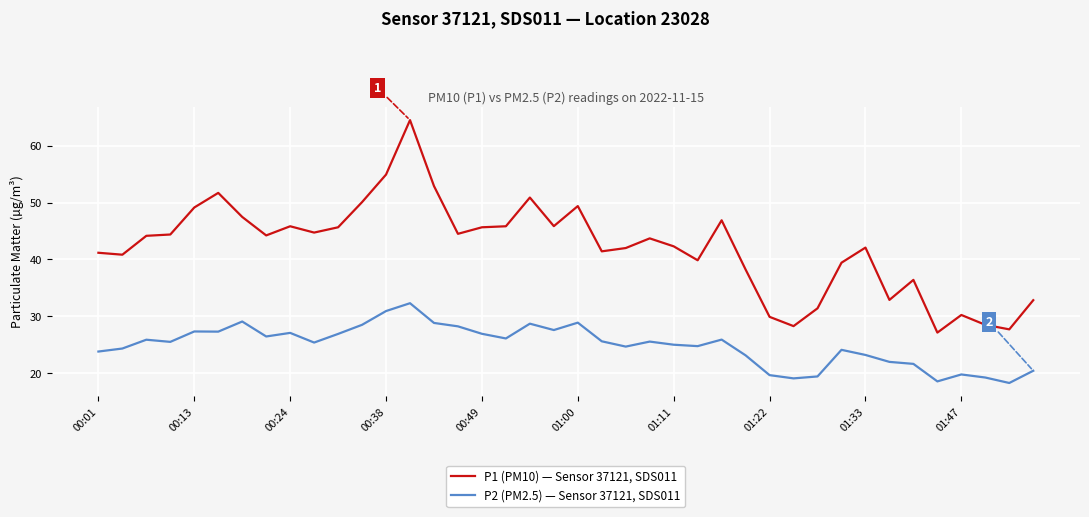

True or false: P2 (PM2.5) — Sensor 37121, SDS011 and P1 (PM10) — Sensor 37121, SDS011 intersect in this chart.

False